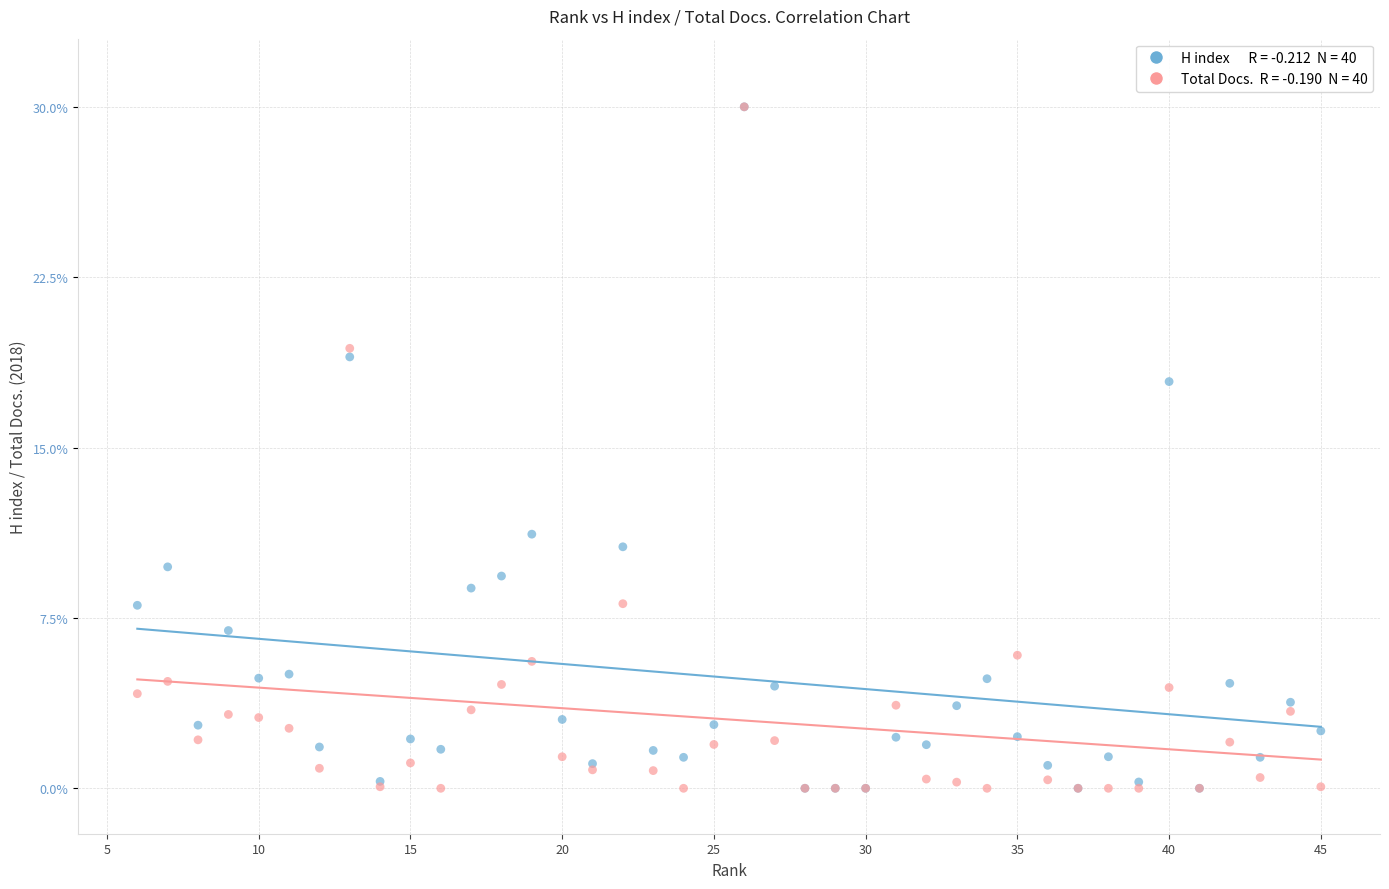

Across all series, what Y value is closest to 15?

17.9